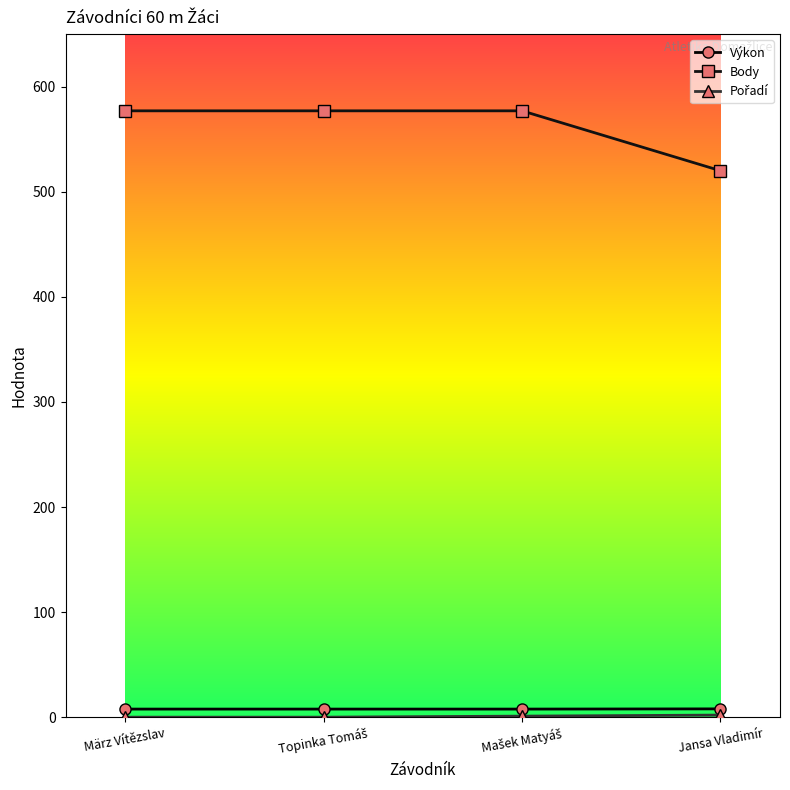

What is the greatest value displayed?

577.0